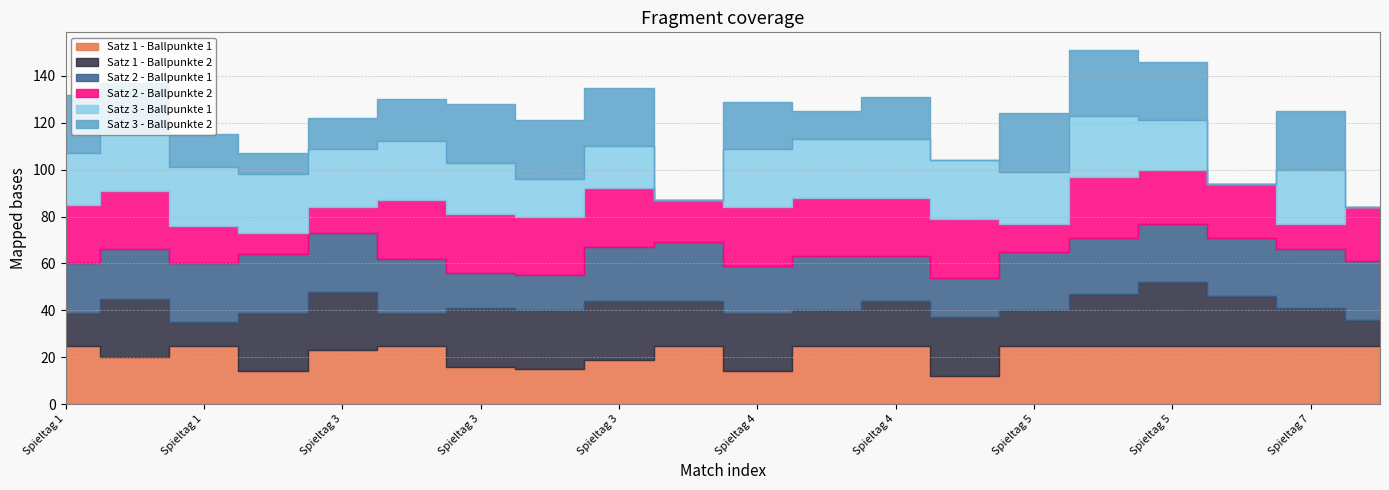

What is the maximum value shown in the chart?

28